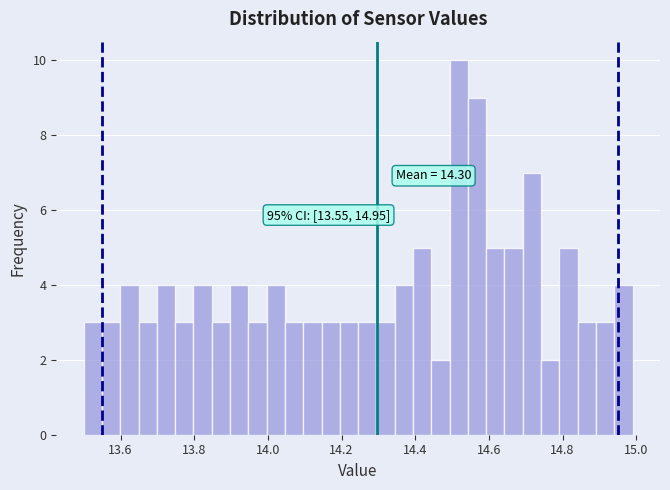

Around what value on the x-axis is the tallest bar? Give the approximate position of its centre, as read against the axis.

14.52